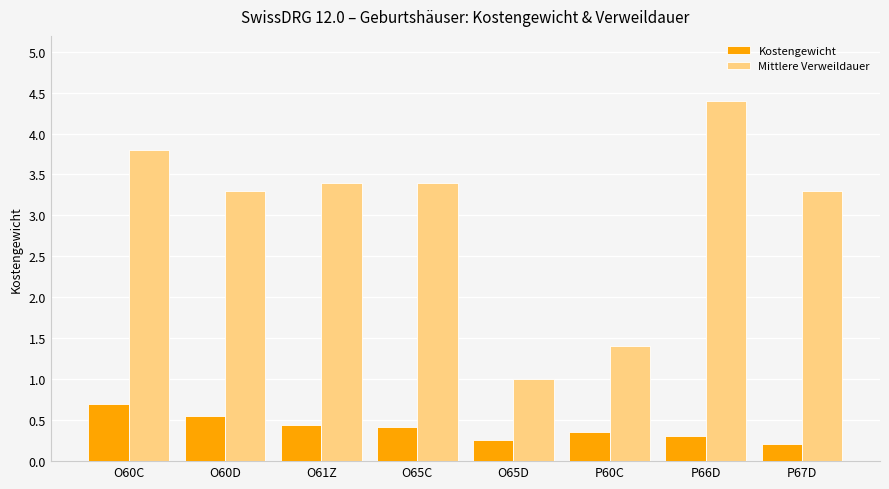

What is the value of the Mittlere Verweildauer bar at the 7th from the left?

4.4